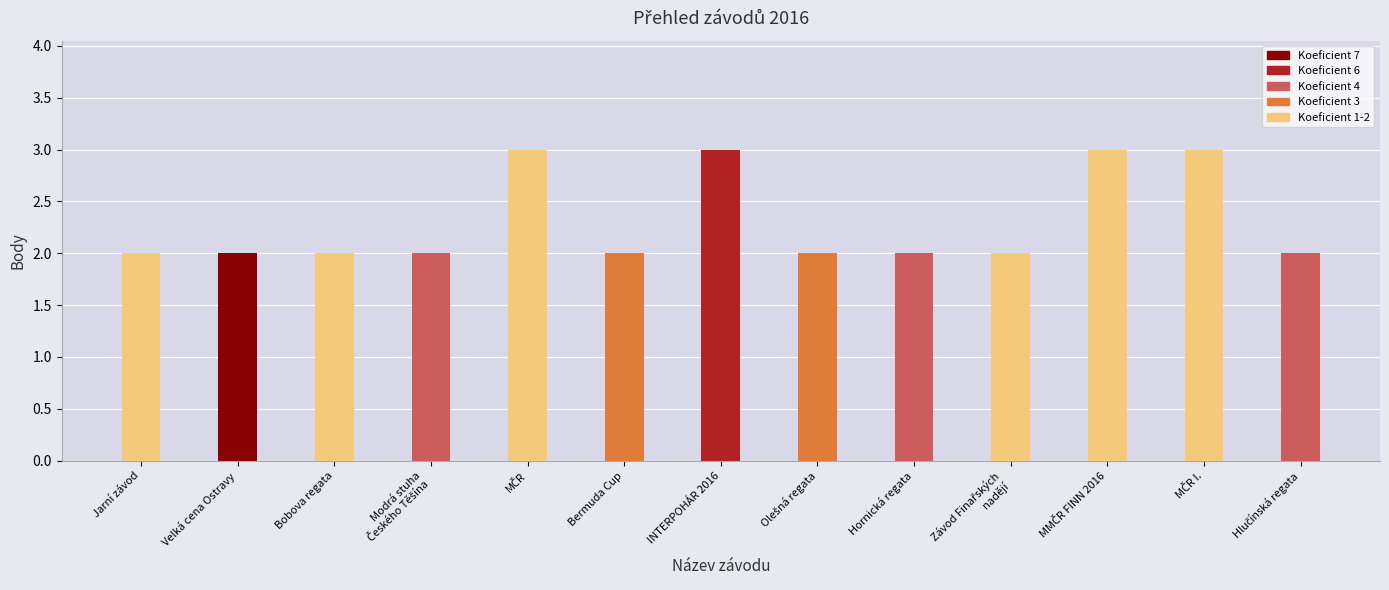

What is the value of the 11th bar from the left?

3